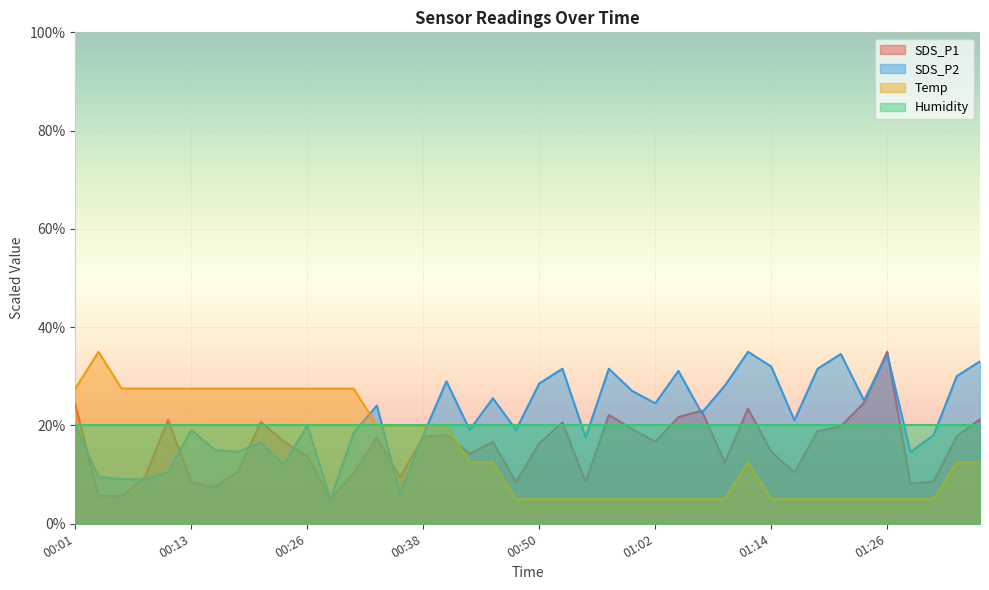

At how many categories does at least one series exceed 11?

40